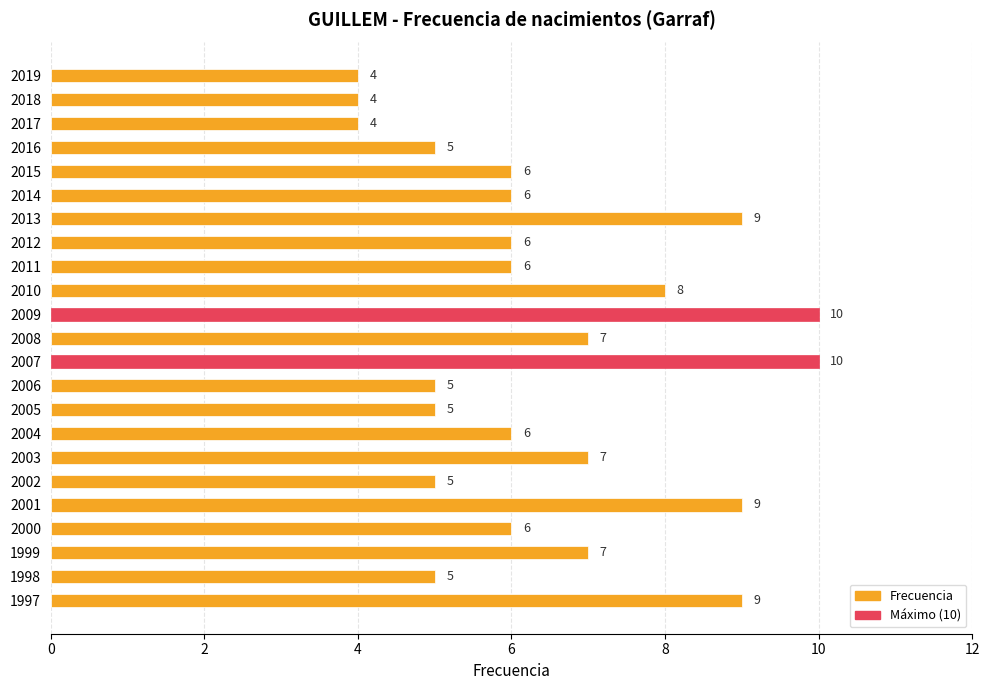

What is the value of the 8th bar from the top?

6